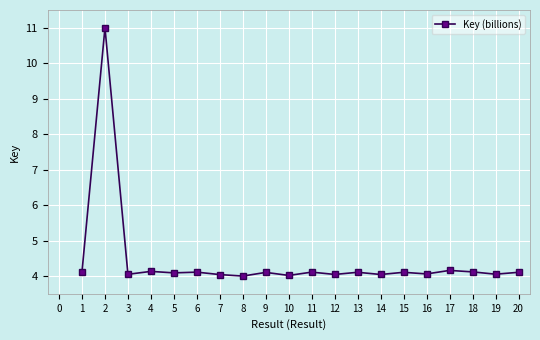

The value at 15 is 4.1. True or false?

True